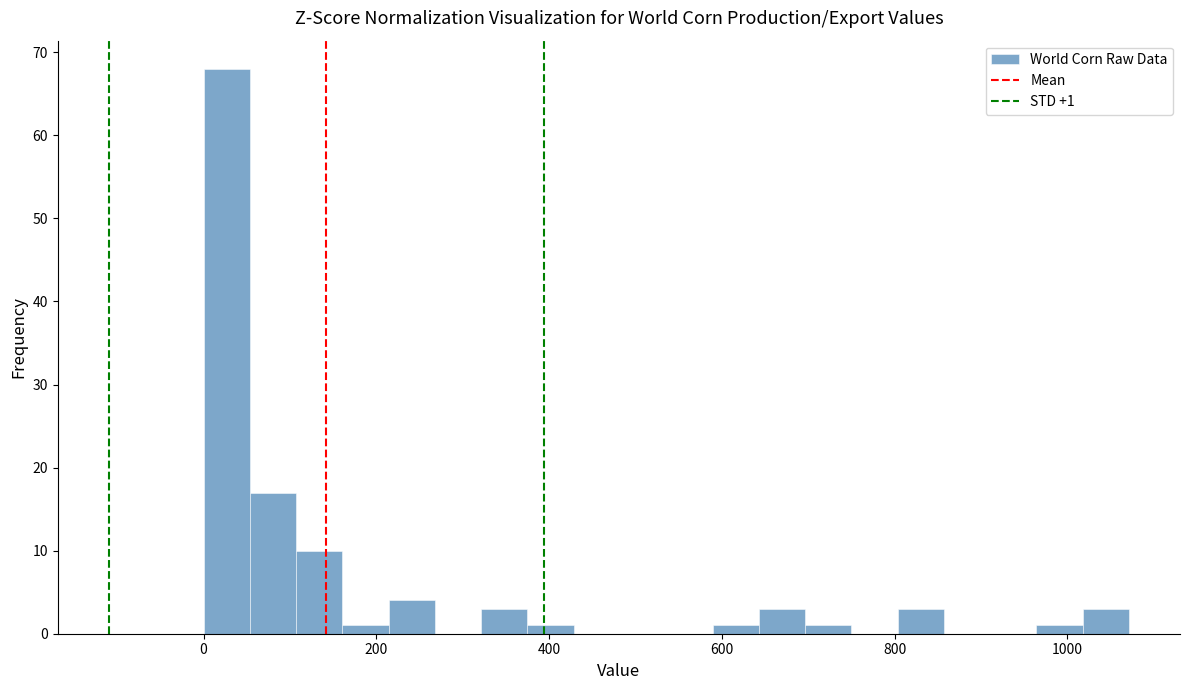

Around what value on the x-axis is the tallest bar? Give the approximate position of its centre, as read against the axis.

20